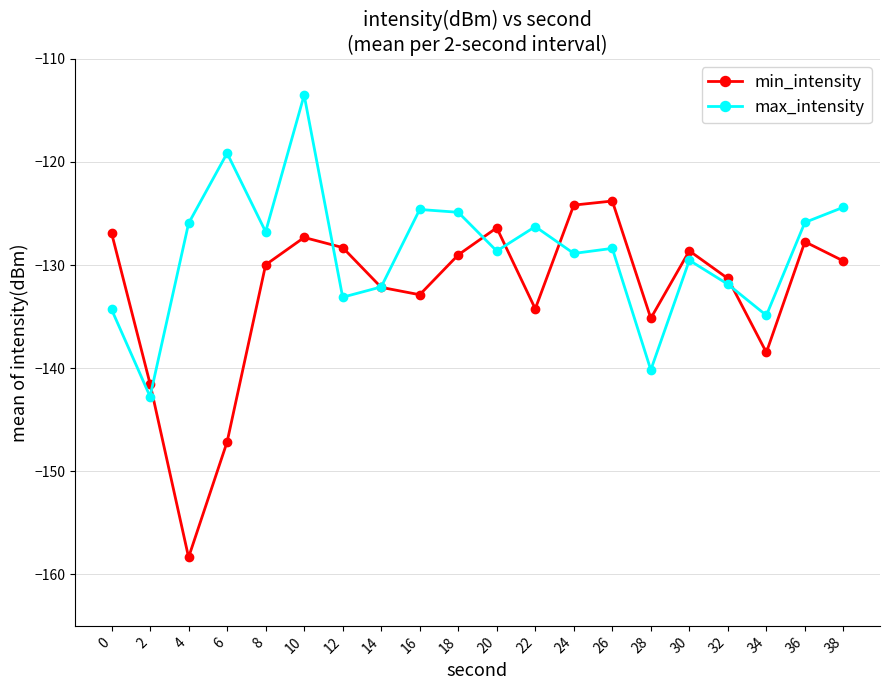

What is the difference between the maximum and second lowest values in the max_intensity series?

26.7